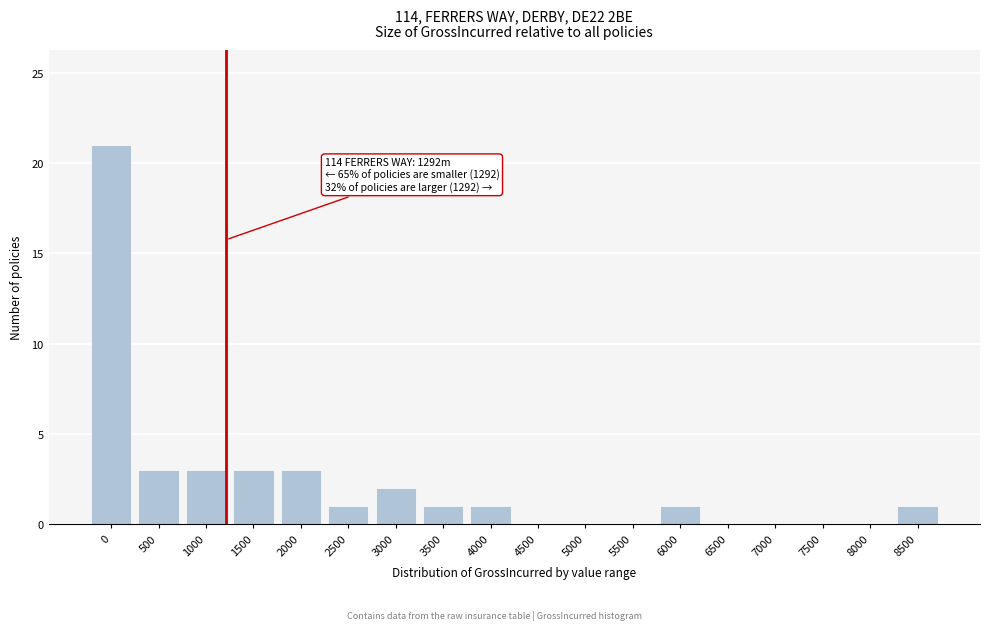

Reading left to right, list all the values displayed in this chart.

0=21	500=3	1000=3	1500=3	2000=3	2500=1	3000=2	3500=1	4000=1	4500=0	5000=0	5500=0	6000=1	6500=0	7000=0	7500=0	8000=0	8500=1